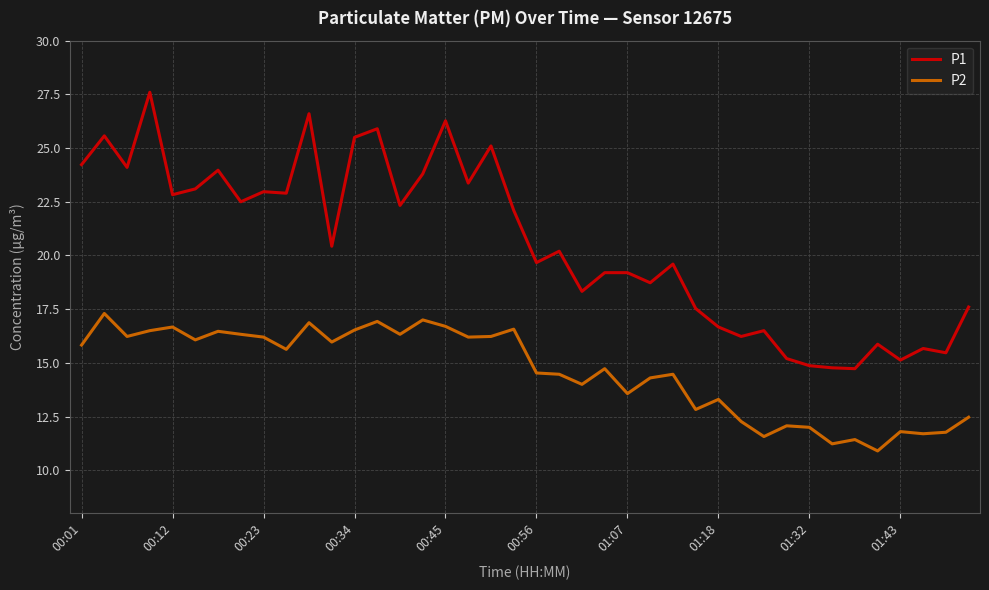

Which series has the largest total across all categories?

P1